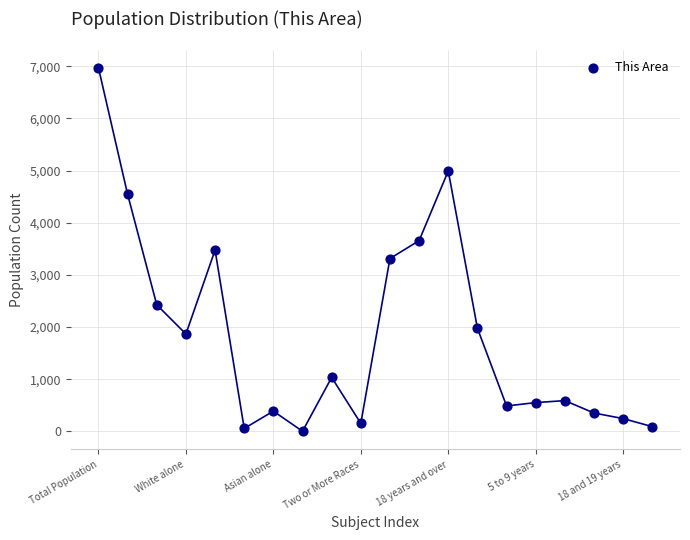

What is the range of Y values (max minus min)?

6970